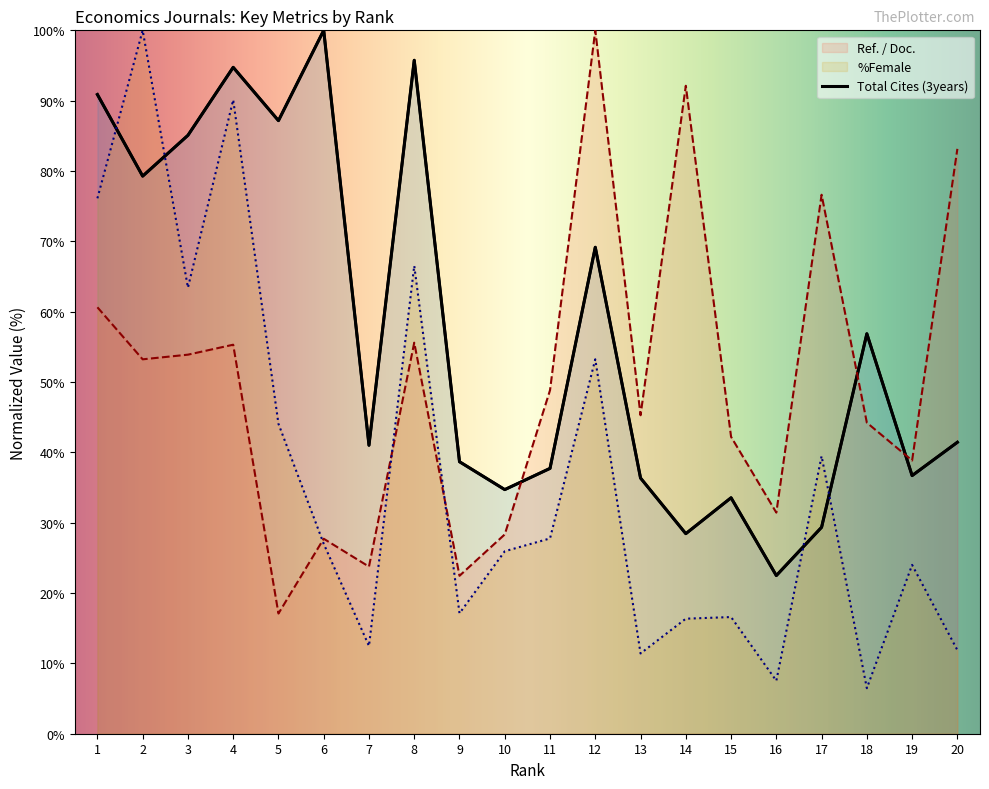

Between 1 and 2, which series saw the biggest shift?

Total Cites (3years)